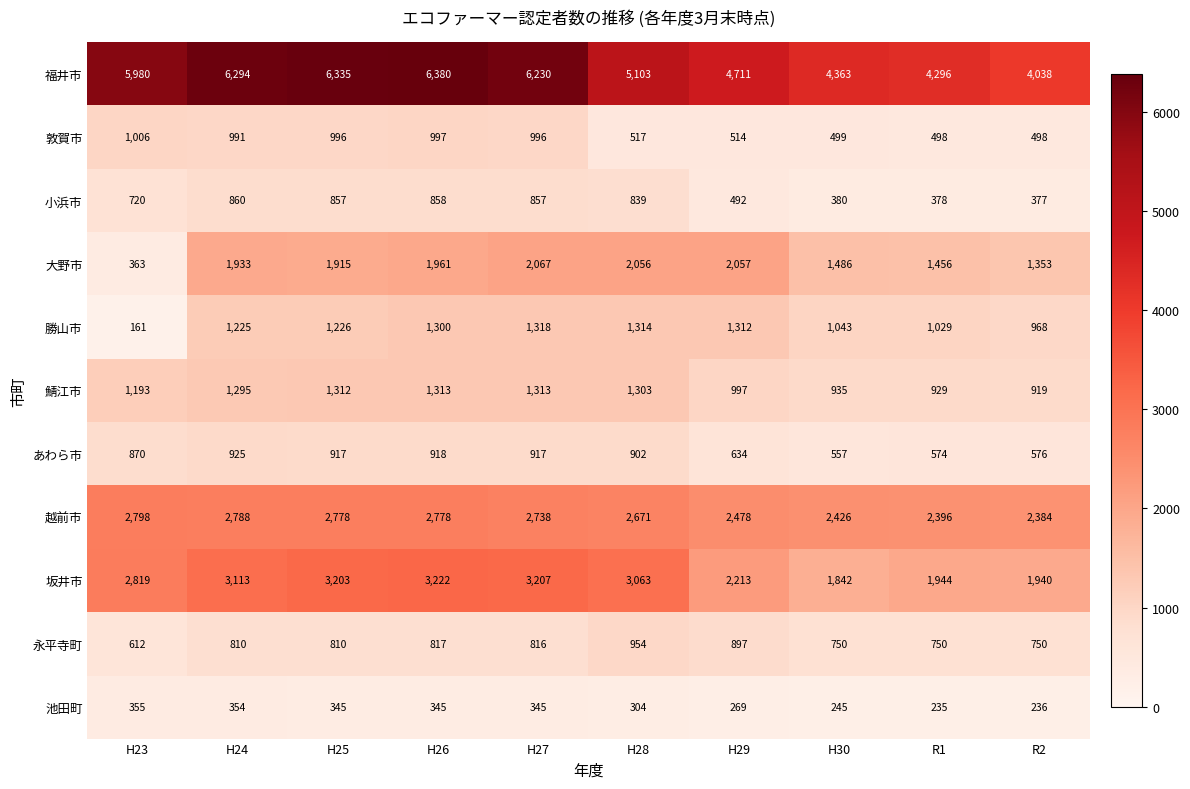

Which label corresponds to the largest value in the chart?

H26